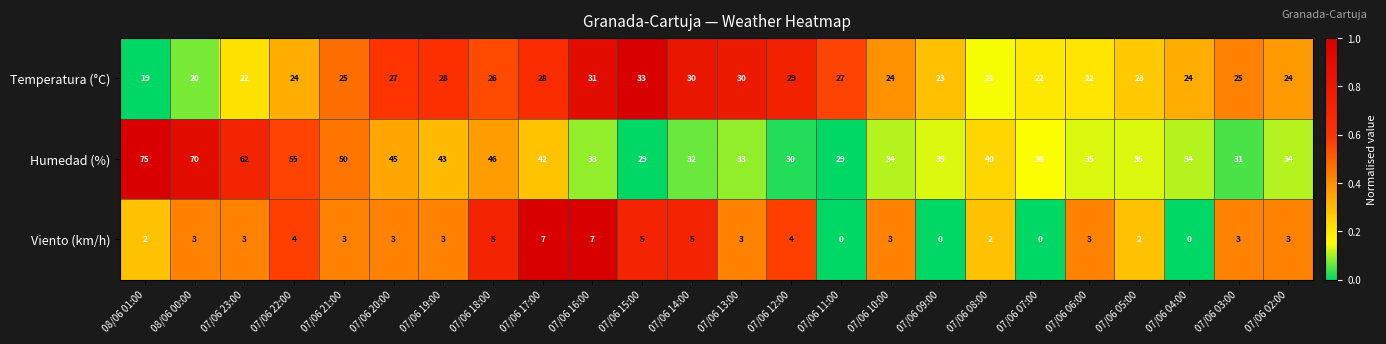

How many data points does each series have?

24